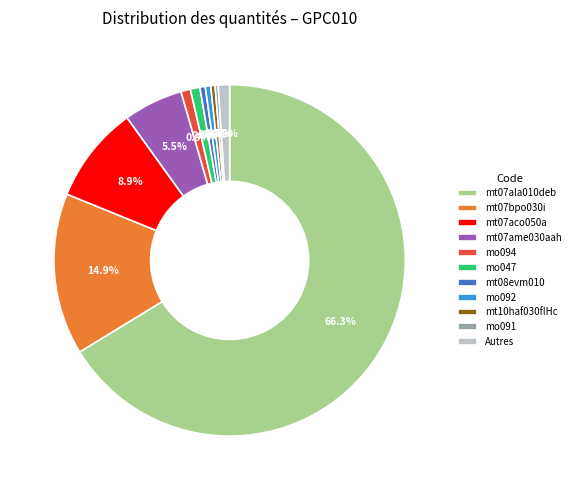

Which slice represents more than half of the pie?

mt07ala010deb